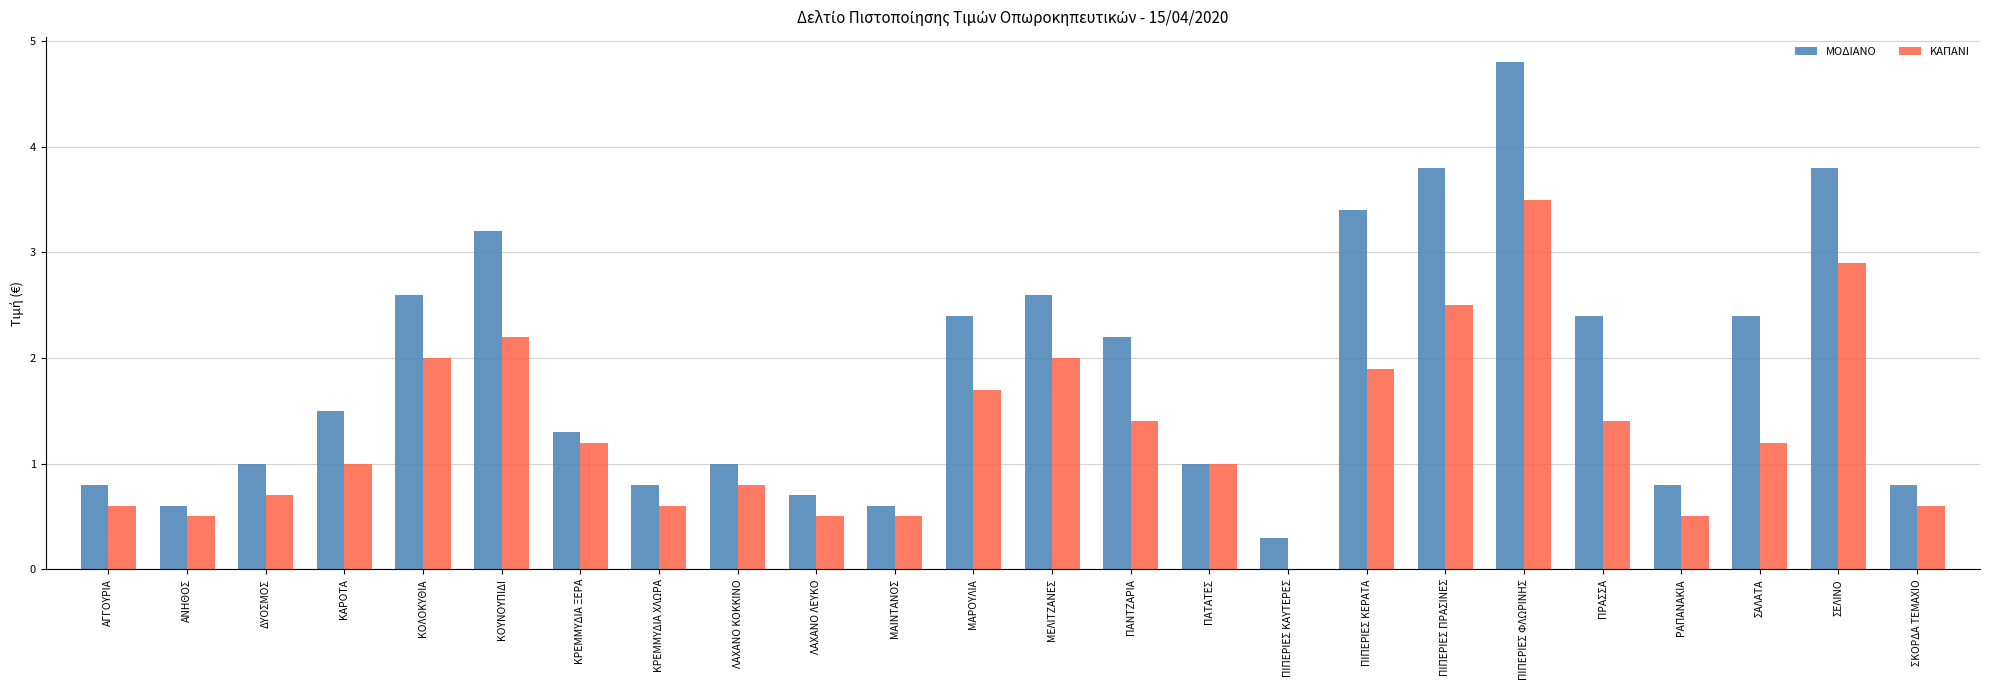

How many groups of bars are there?

24